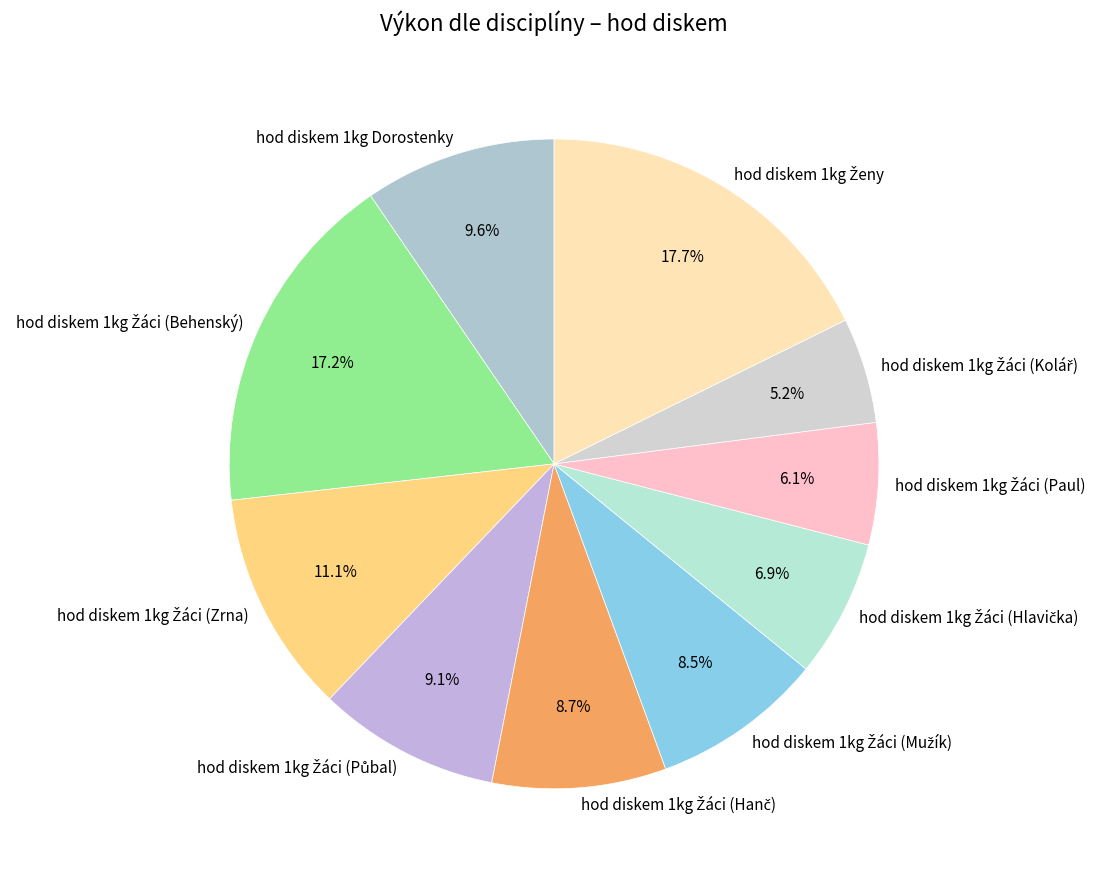

Does any single category account for the majority?

No